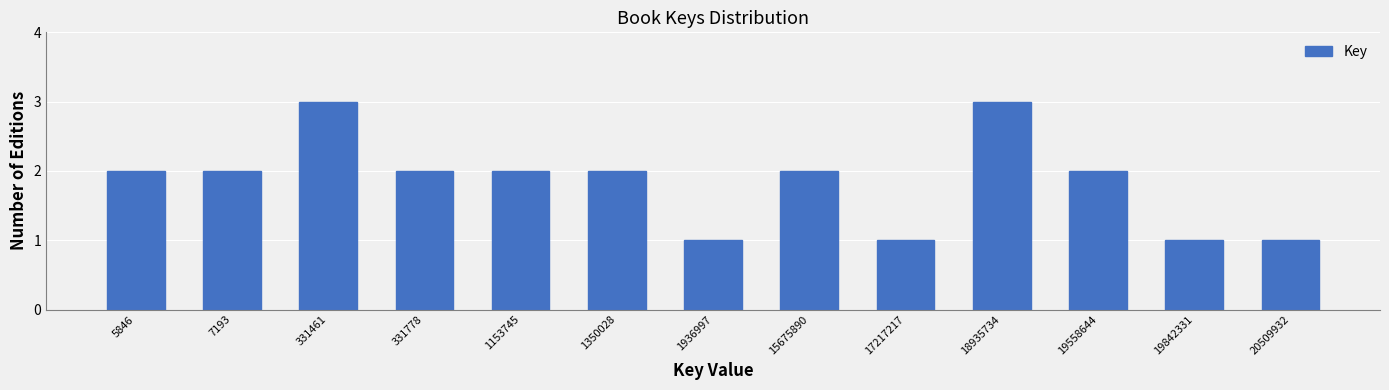

Reading left to right, extract all data points from this chart.

2	2	3	2	2	2	1	2	1	3	2	1	1